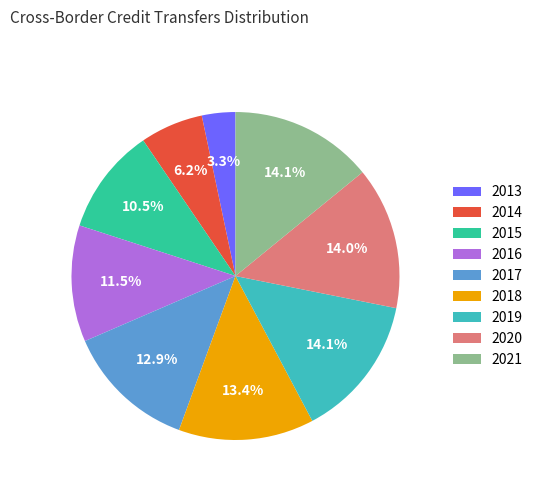

To the nearest percent, what is the combined percentage of 2013 and 2021?

17%